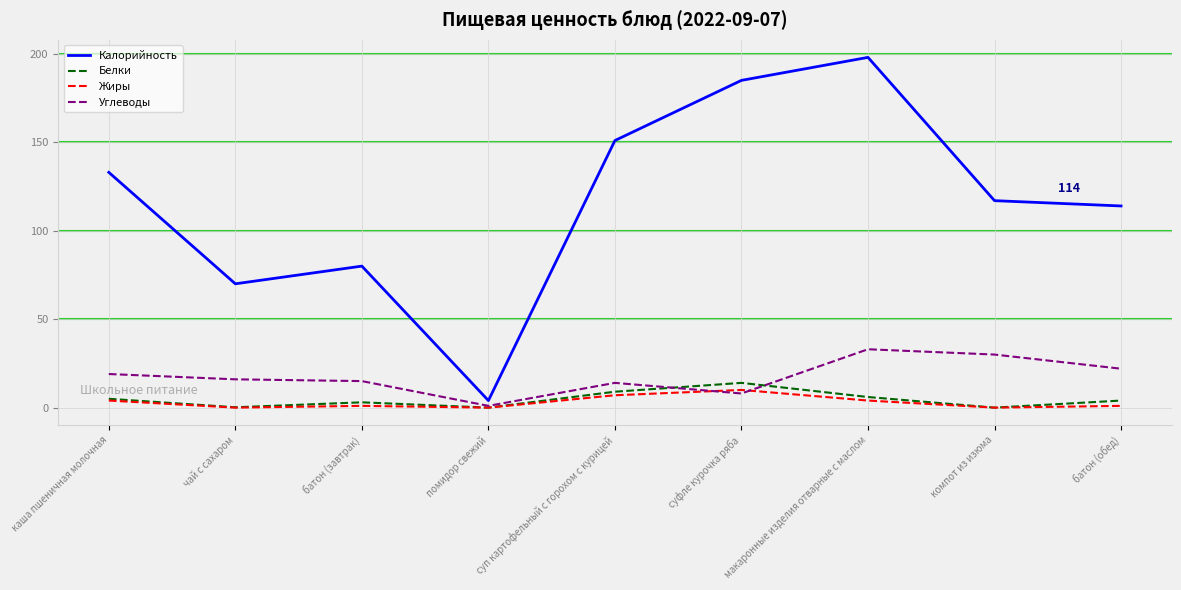

True or false: Жиры and Калорийность cross at least once.

False